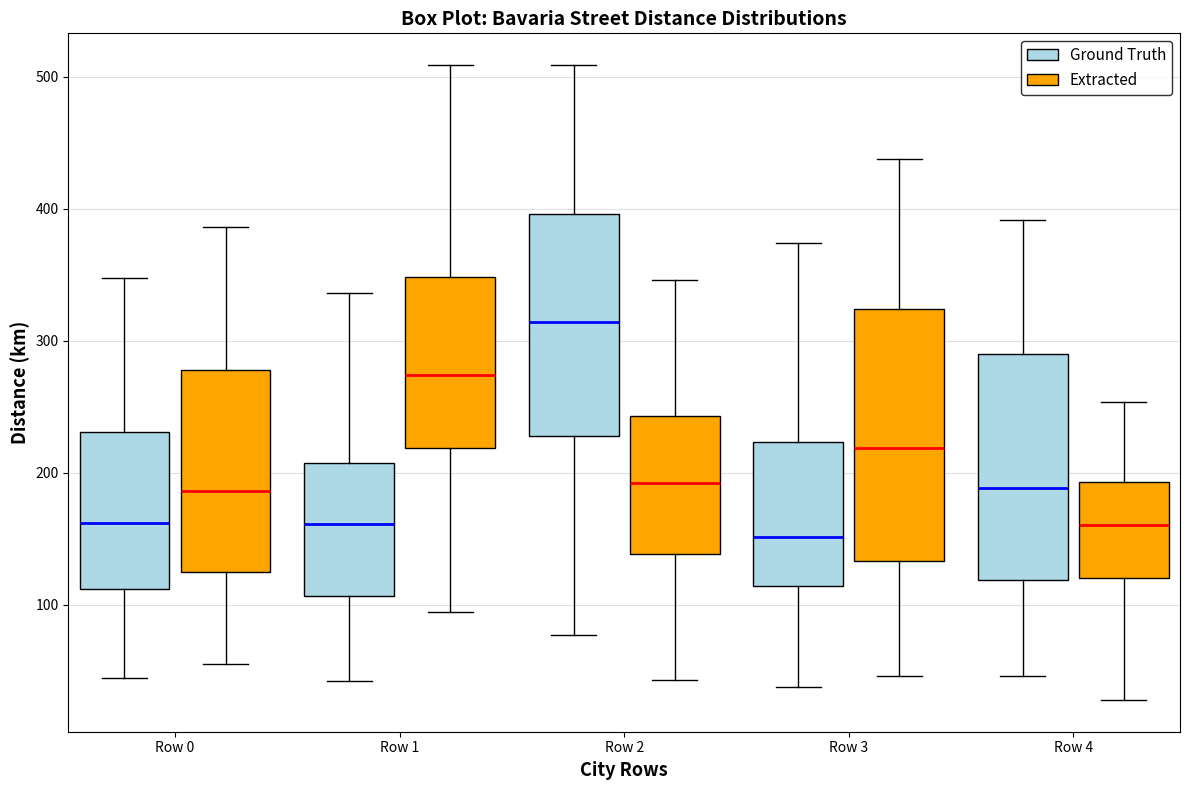

Reading left to right, read every box against the y-axis: the position of its median line, the range the box covers, and the ends of its whiskers. The values are not printed on the chart, so give them approximately, as read against the axis.

Row 0 (Ground Truth): median 160, box 110 to 230, whiskers 50 to 350
Row 0 (Extracted): median 190, box 120 to 280, whiskers 60 to 390
Row 1 (Ground Truth): median 160, box 110 to 210, whiskers 40 to 340
Row 1 (Extracted): median 270, box 220 to 350, whiskers 100 to 510
Row 2 (Ground Truth): median 310, box 230 to 400, whiskers 80 to 510
Row 2 (Extracted): median 190, box 140 to 240, whiskers 40 to 350
Row 3 (Ground Truth): median 150, box 110 to 220, whiskers 40 to 370
Row 3 (Extracted): median 220, box 130 to 320, whiskers 50 to 440
Row 4 (Ground Truth): median 190, box 120 to 290, whiskers 50 to 390
Row 4 (Extracted): median 160, box 120 to 190, whiskers 30 to 250